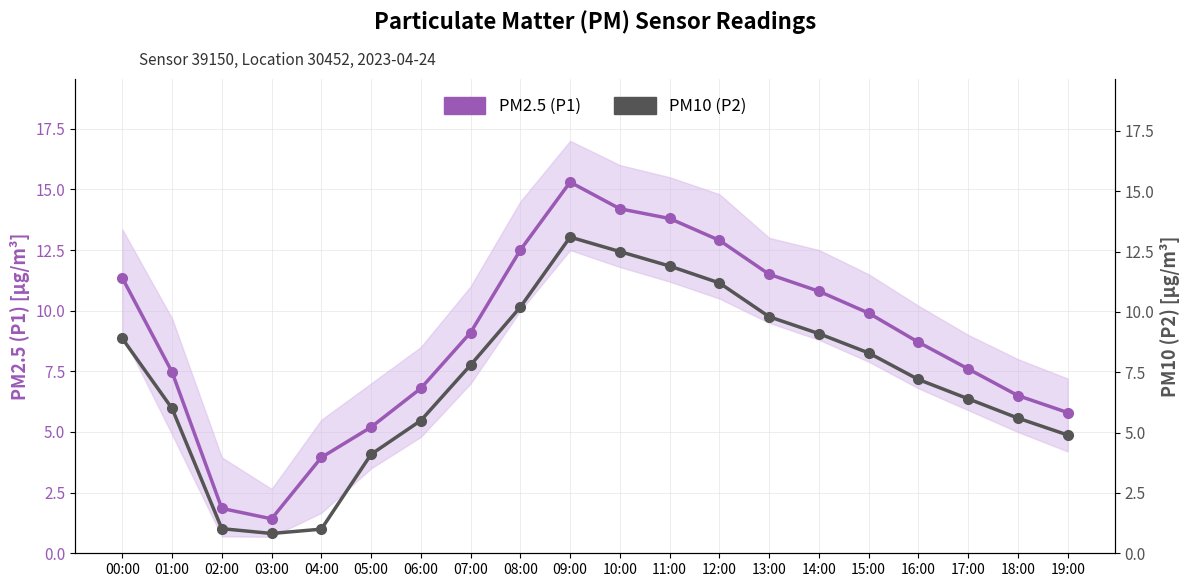

Where is PM2.5 (P1) nearest to the value 8?

17:00